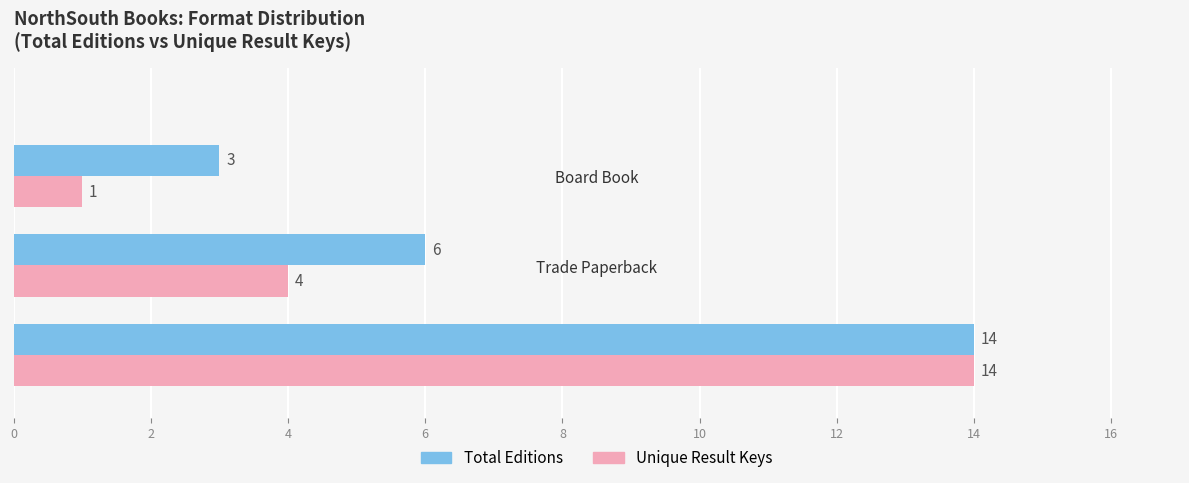

What is the total value across all series at Hardcover?

28